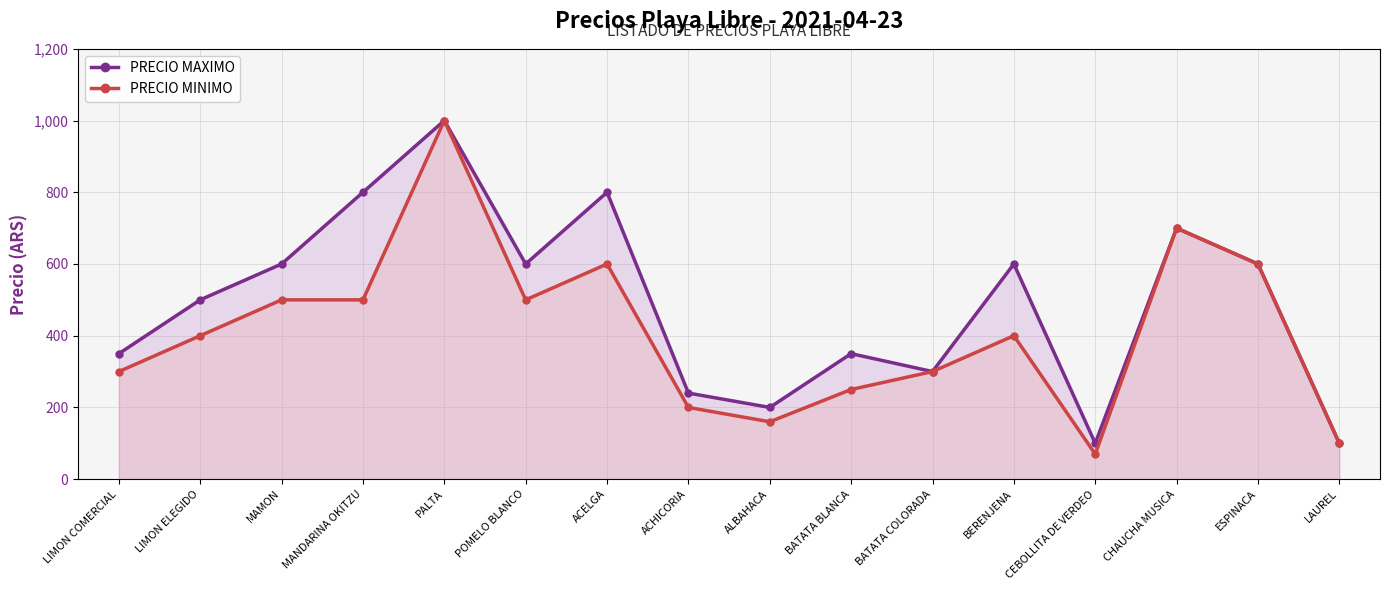

Which category has the lowest value across all series?

CEBOLLITA DE VERDEO